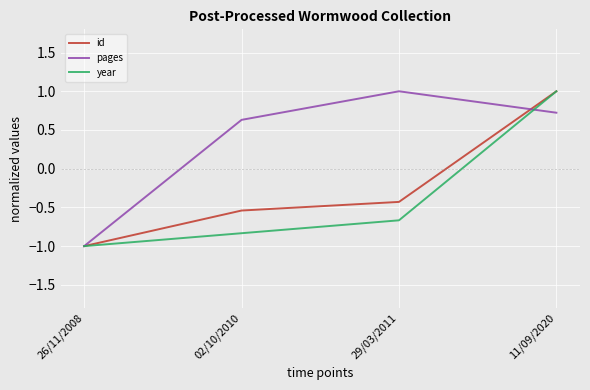

True or false: year has more than 1 points higher than both neighbors.

False